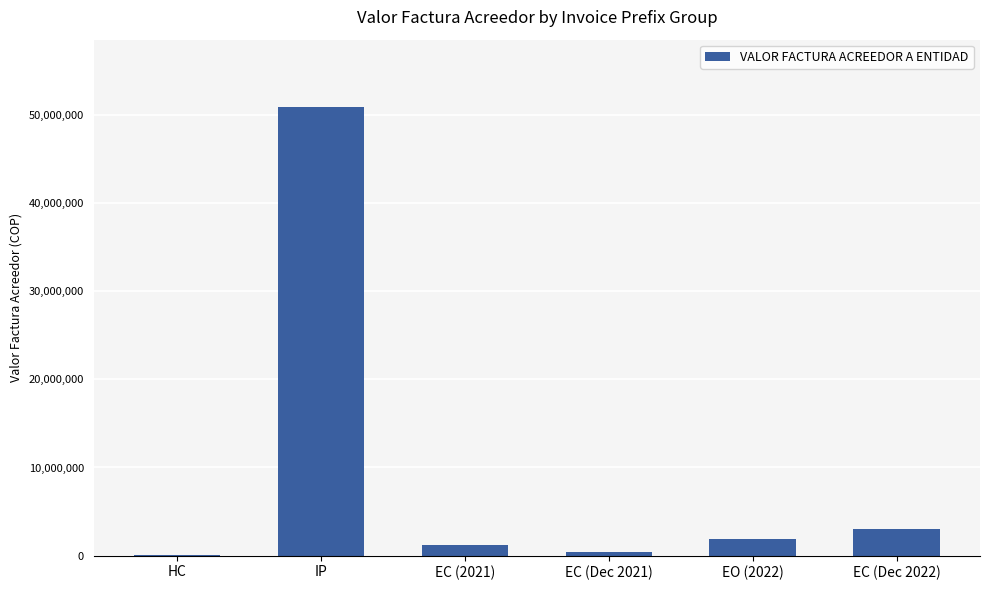

What is the sum of all values?

57553695